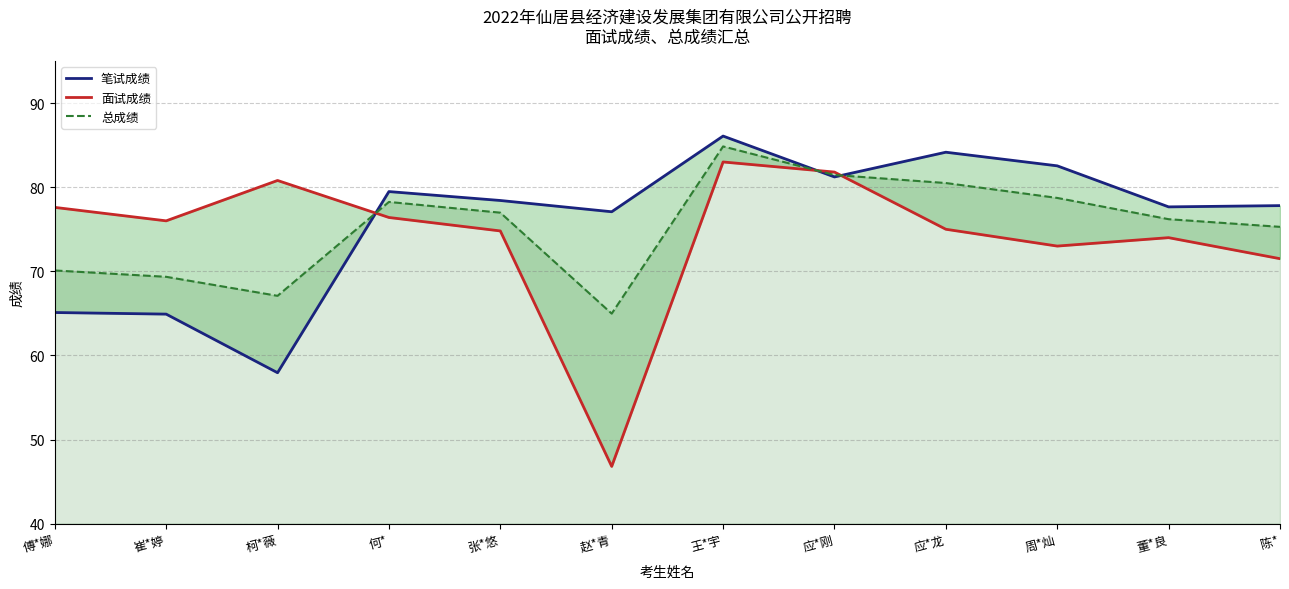

The value of 面试成绩 at 董*良 is 74.0. True or false?

True